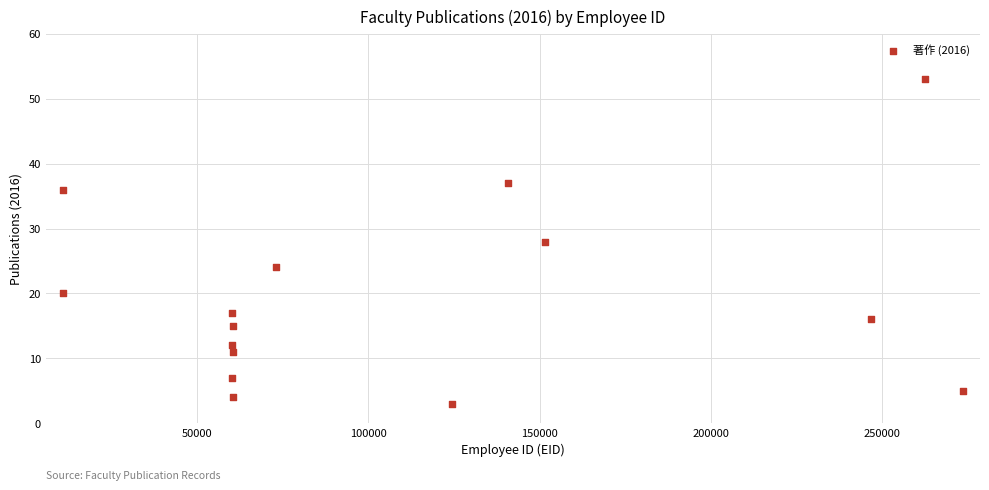

What is the range of Y values (max minus min)?

50